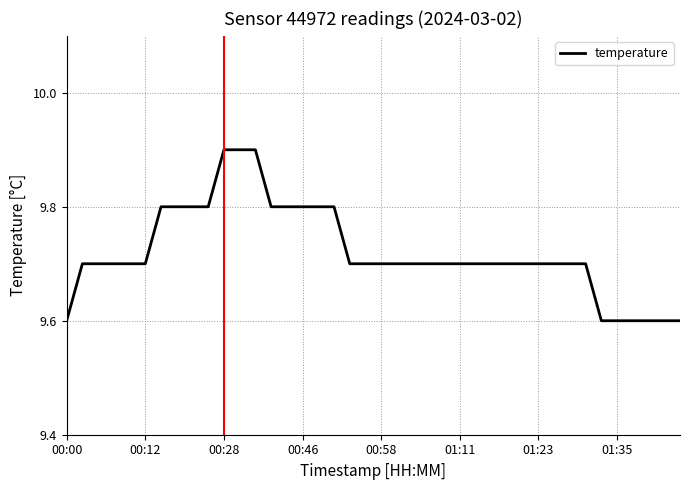

What is the minimum value shown in the chart?

9.6